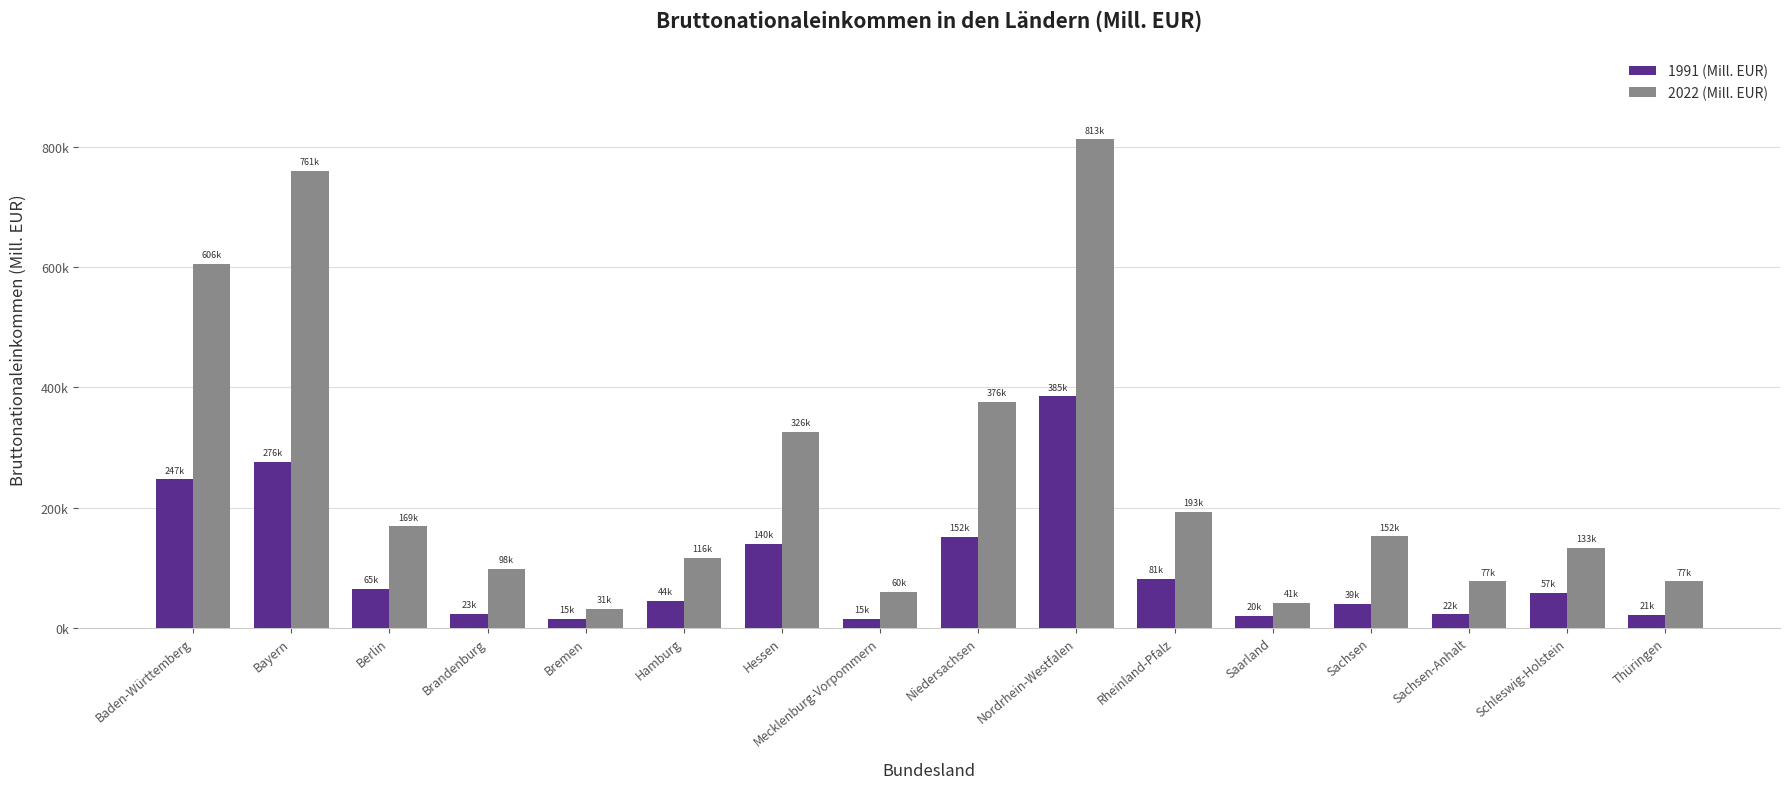

What is the label of the 9th bar from the left?

Niedersachsen